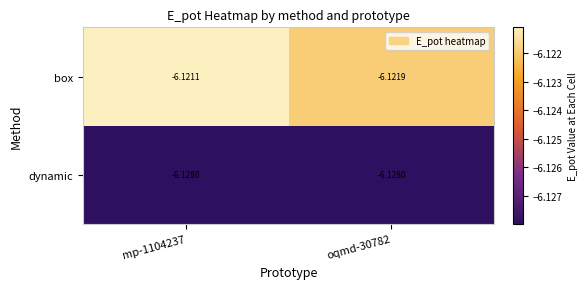

Which series has the widest spread of values?

box